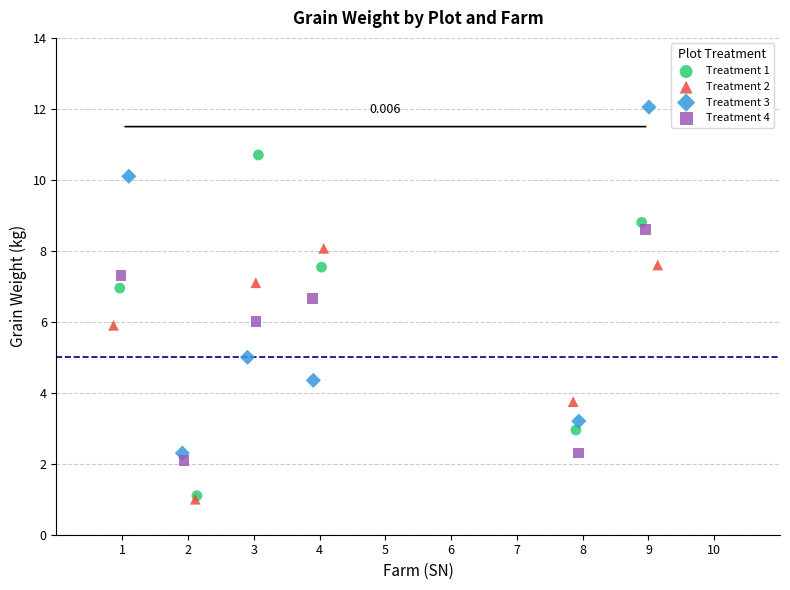

What are all the series names shown in the legend?

Treatment 1, Treatment 2, Treatment 3, Treatment 4